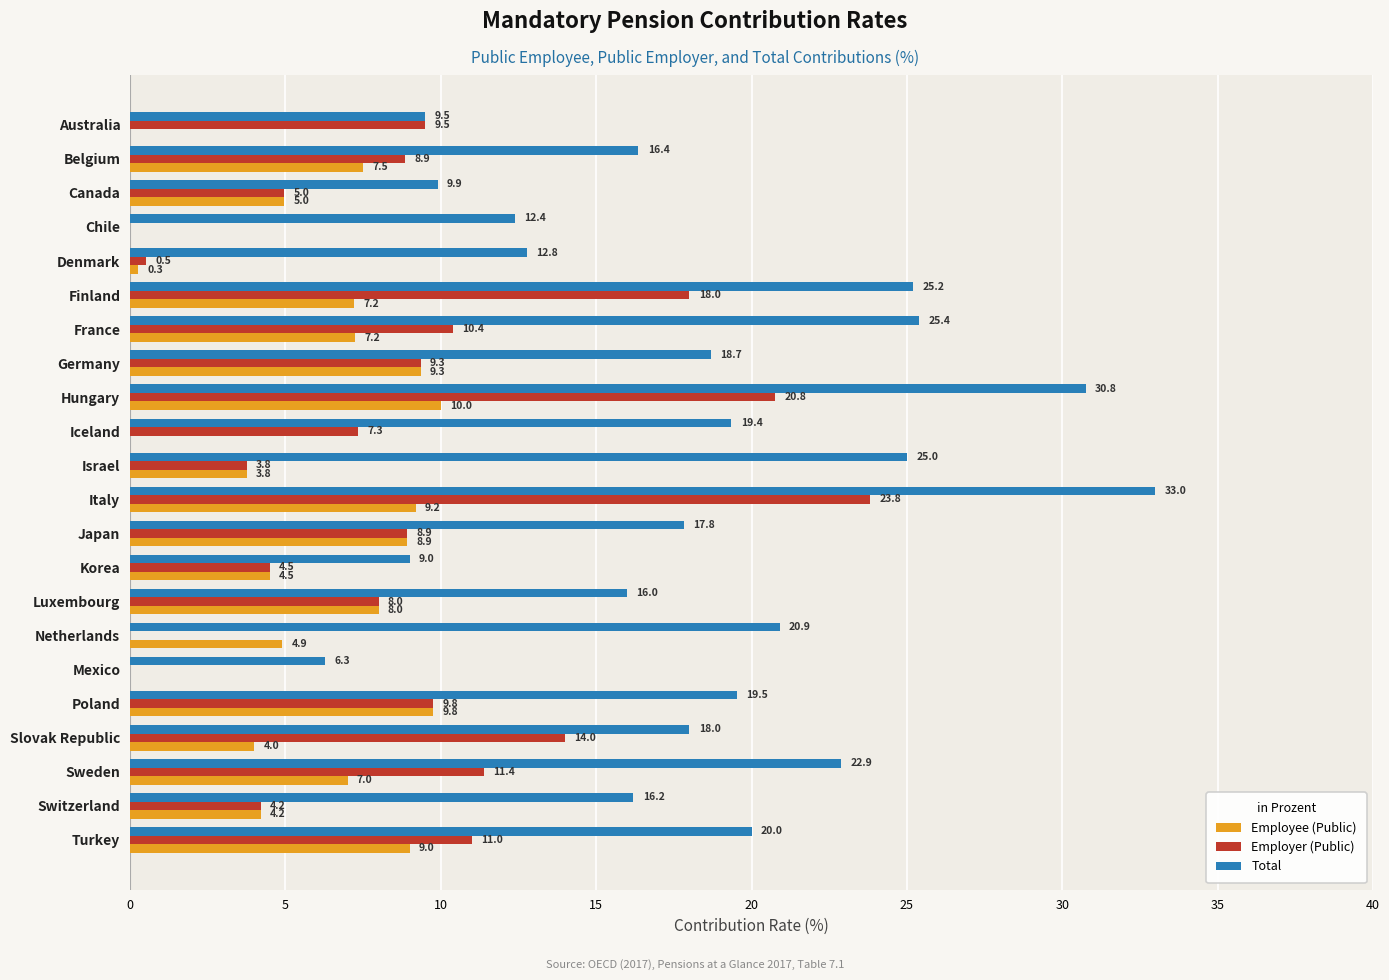

Where is Employee (Public) nearest to the value 5?

Canada